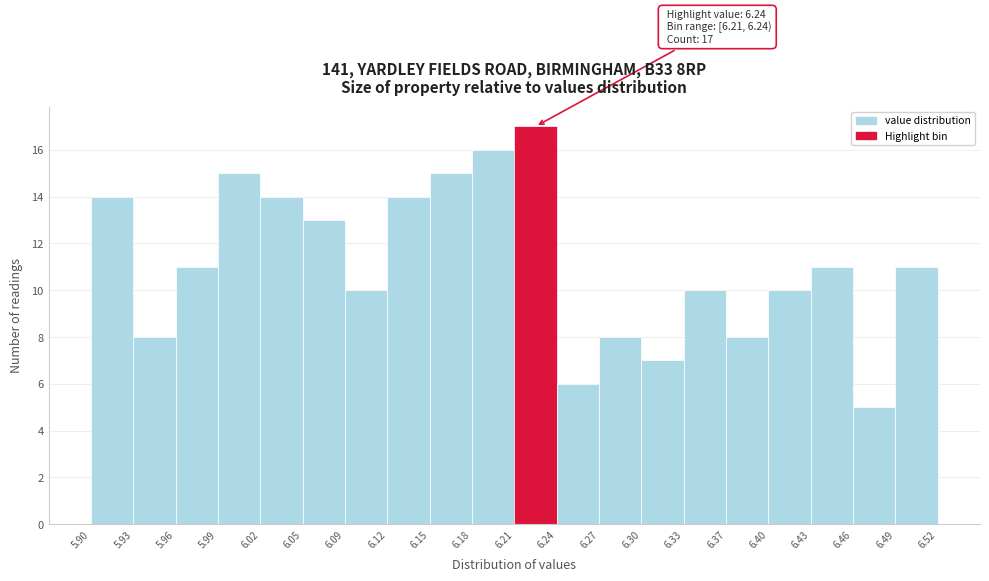

Which range on the x-axis has the tallest bar?

6.21 to 6.24